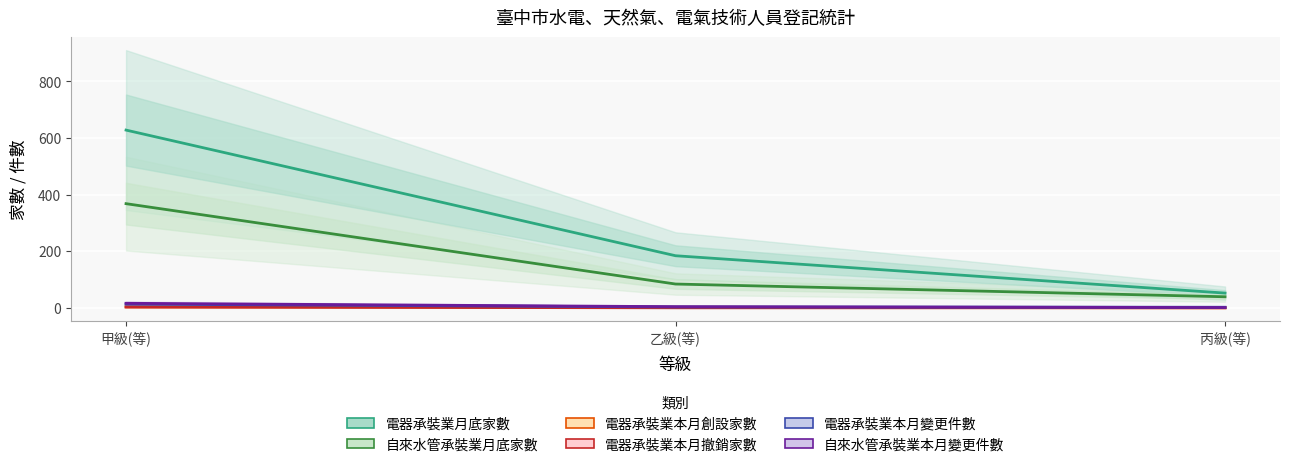

How many distinct data groups are displayed?

6